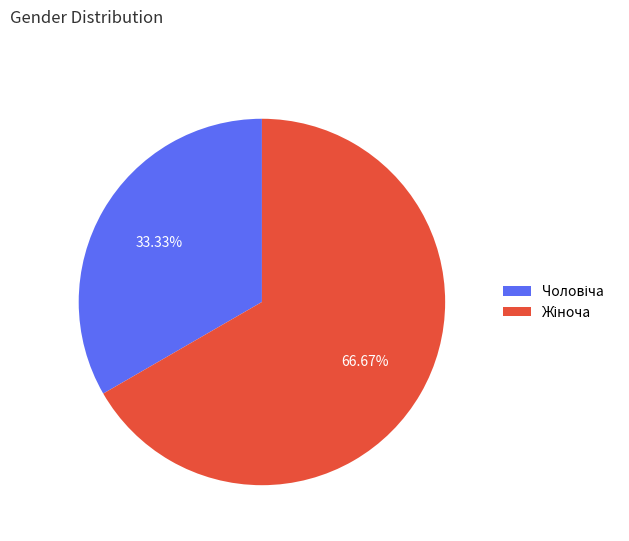

Is there a majority slice in this chart?

Yes